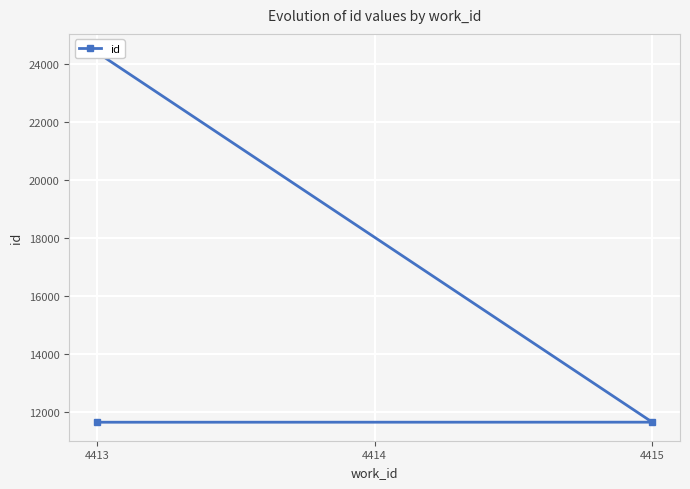

The value at 4415 is 5231. True or false?

False